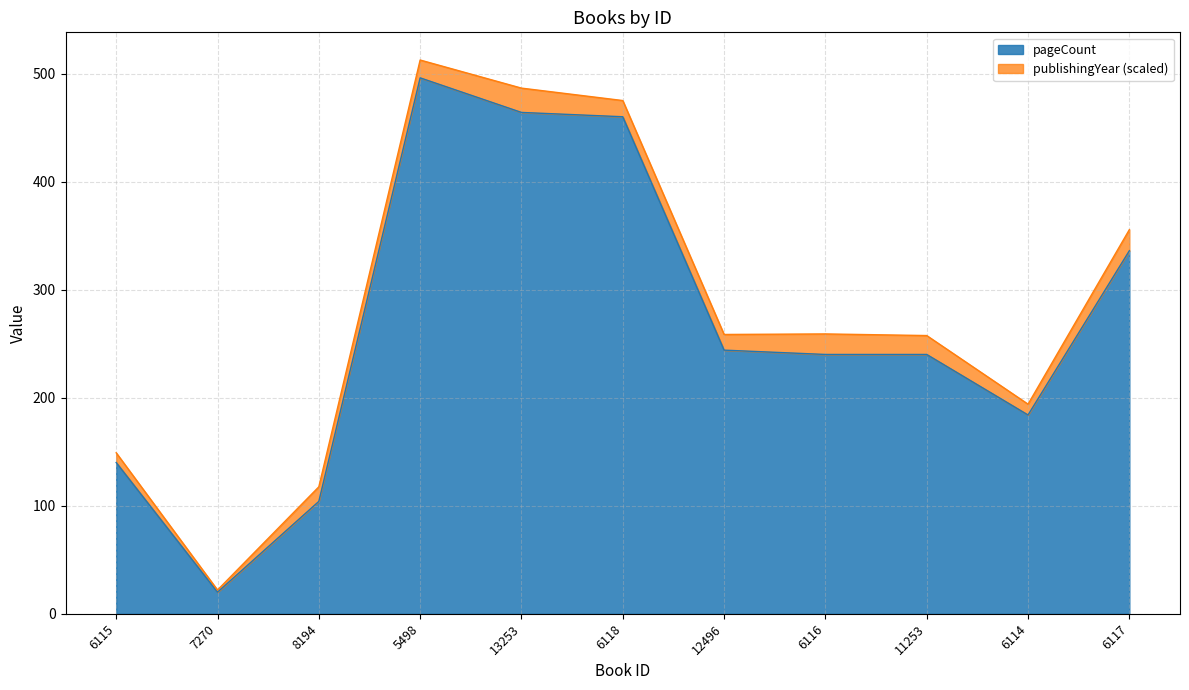

True or false: the data shows 327 at 12496.

False